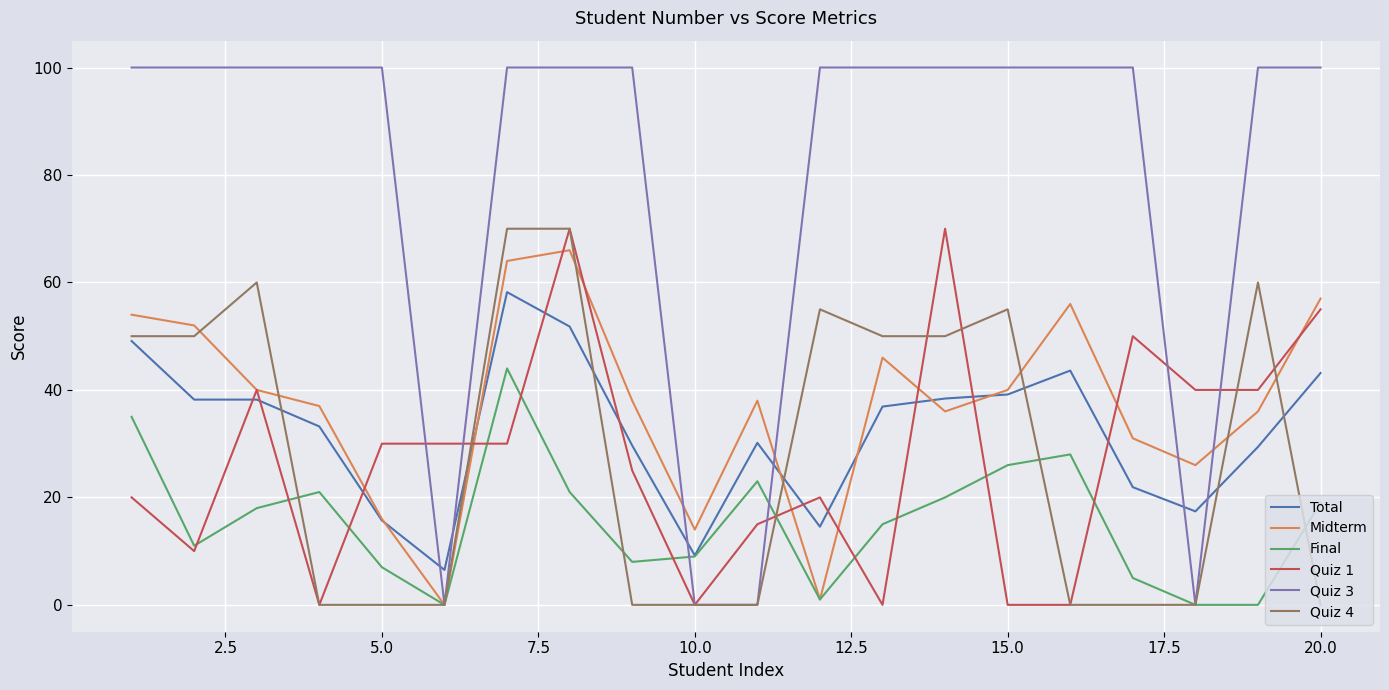

Which series has the widest spread of values?

Quiz 3